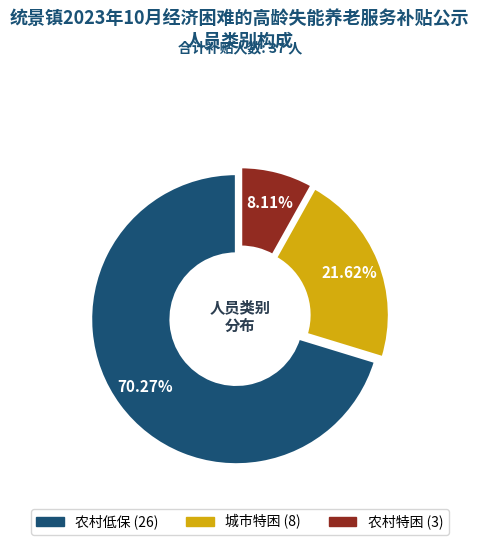

To the nearest percent, what is the difference between the largest and smallest slice percentages?

62%